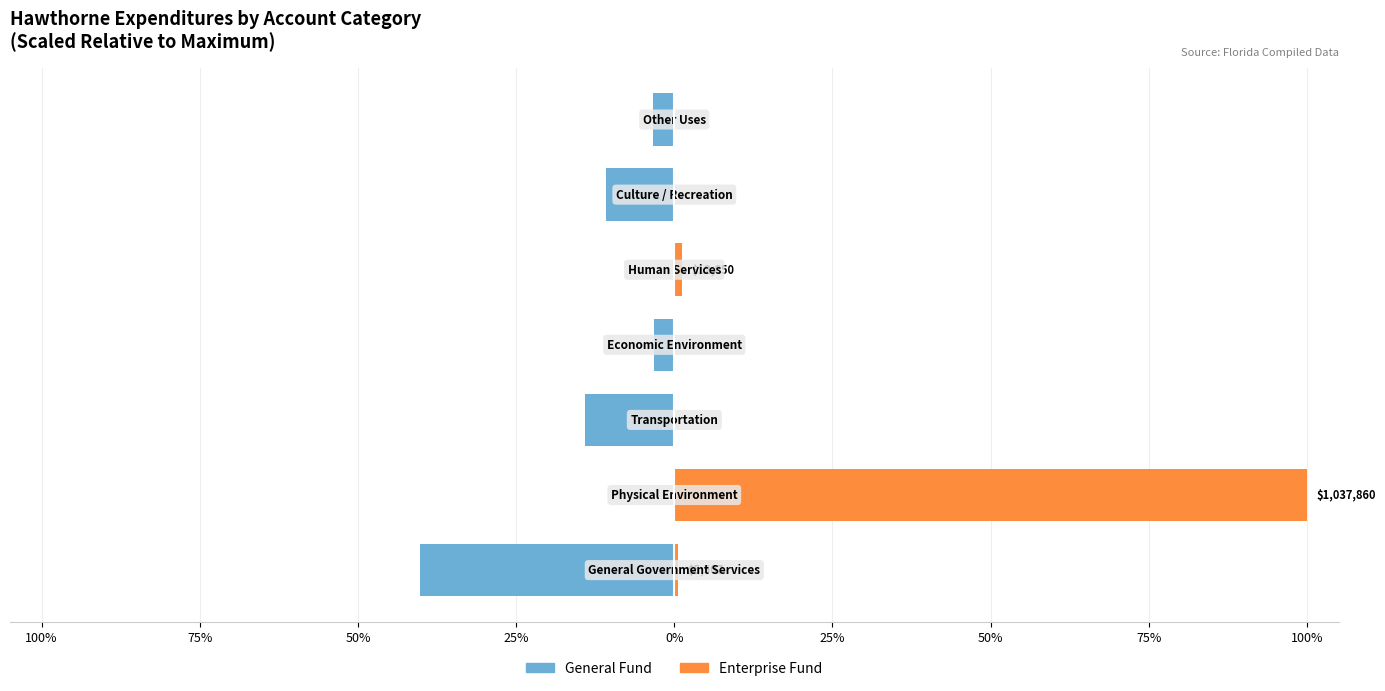

List the series in order of their overall mean, lowest first.

General Fund, Enterprise Fund